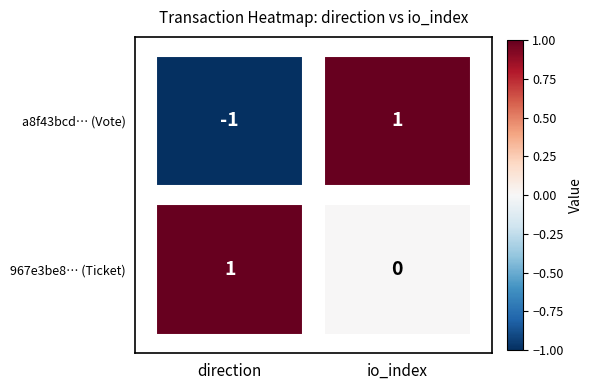

What value does the 967e3be8e63d88980df377307041ddff3ef3810 series have at 0?

1